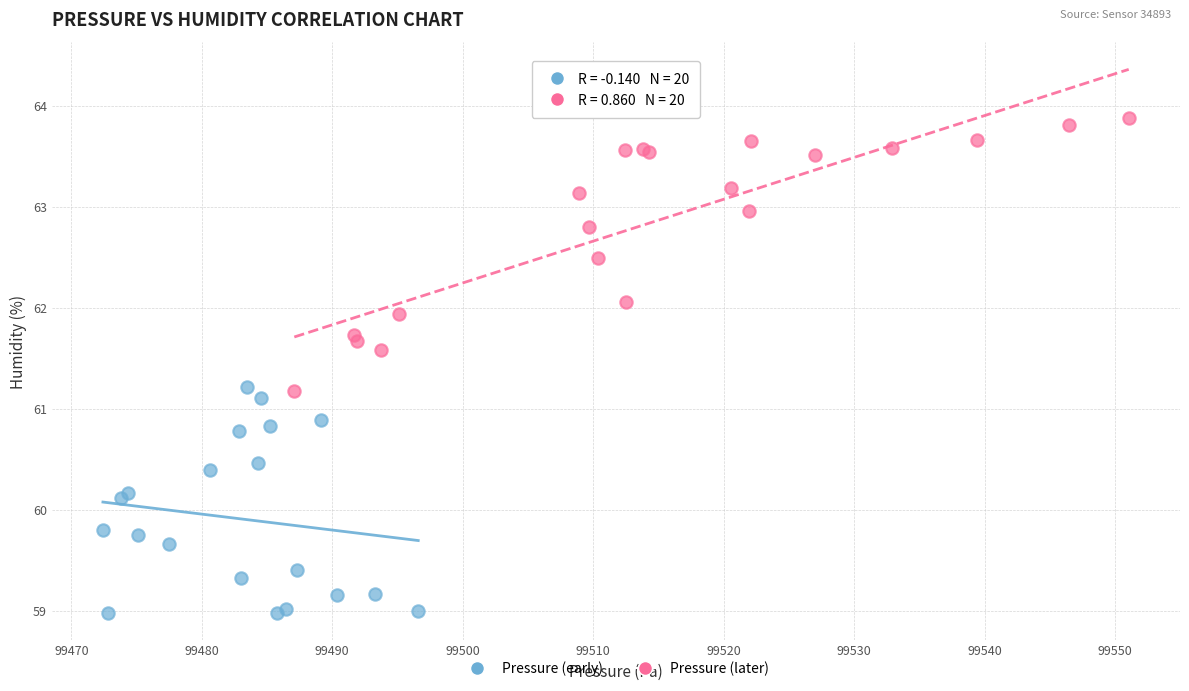

Which series contains the highest Y value?

Pressure (later)